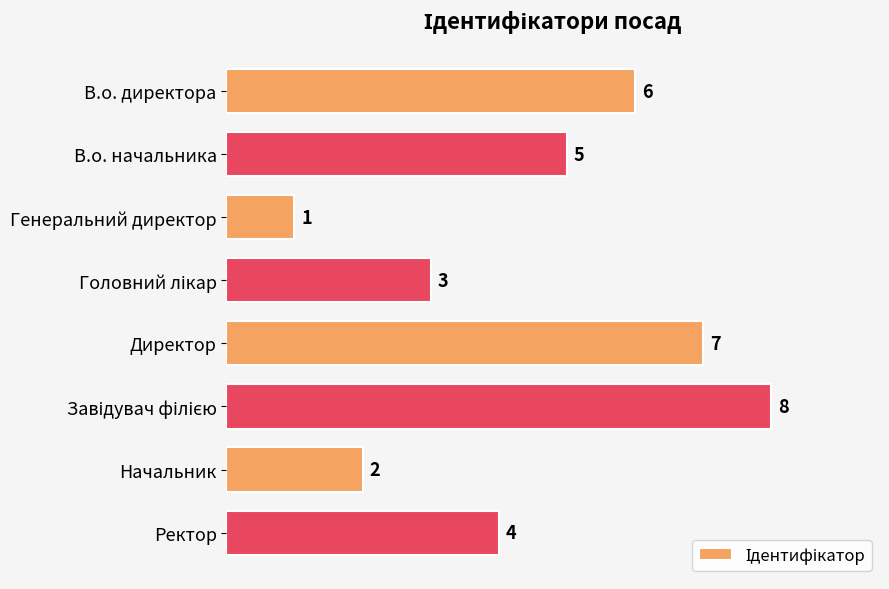

How many data points does each series have?

8